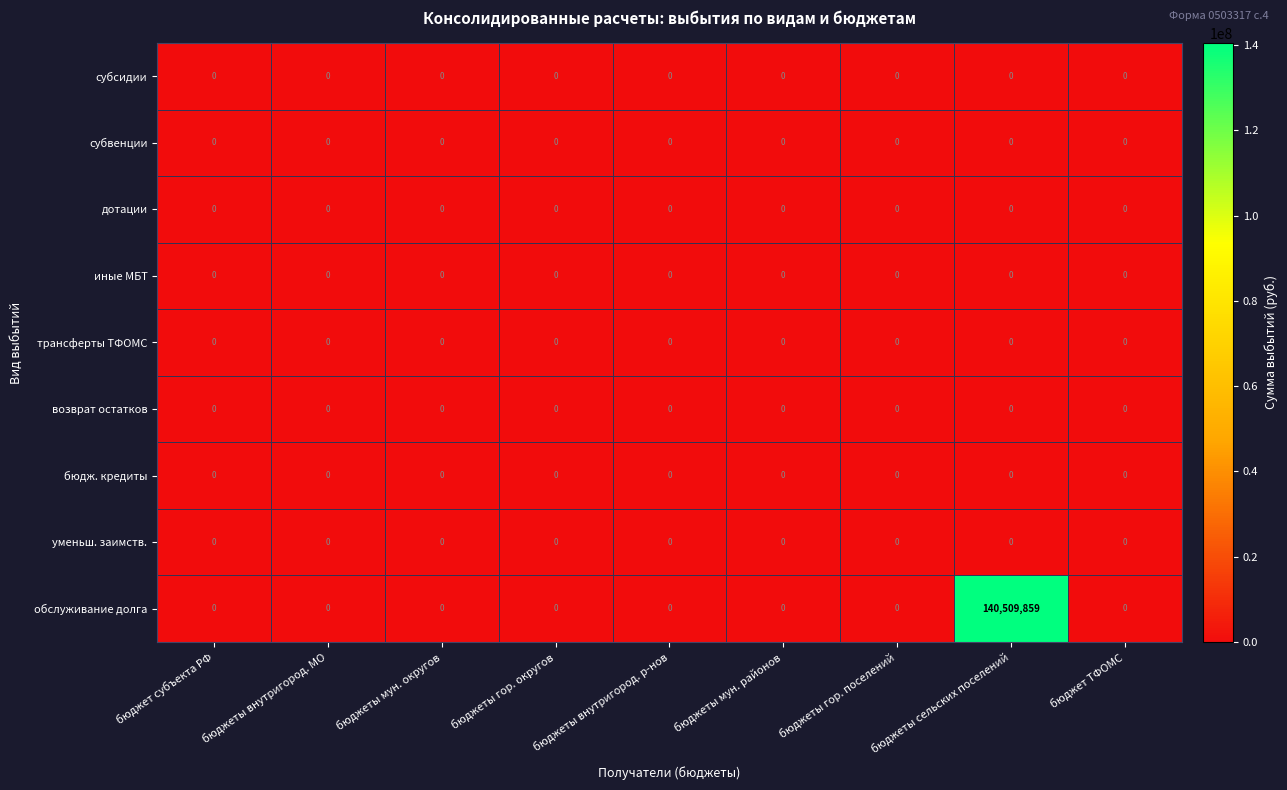

At which category is the sum across all series the highest?

бюджеты сельских поселений